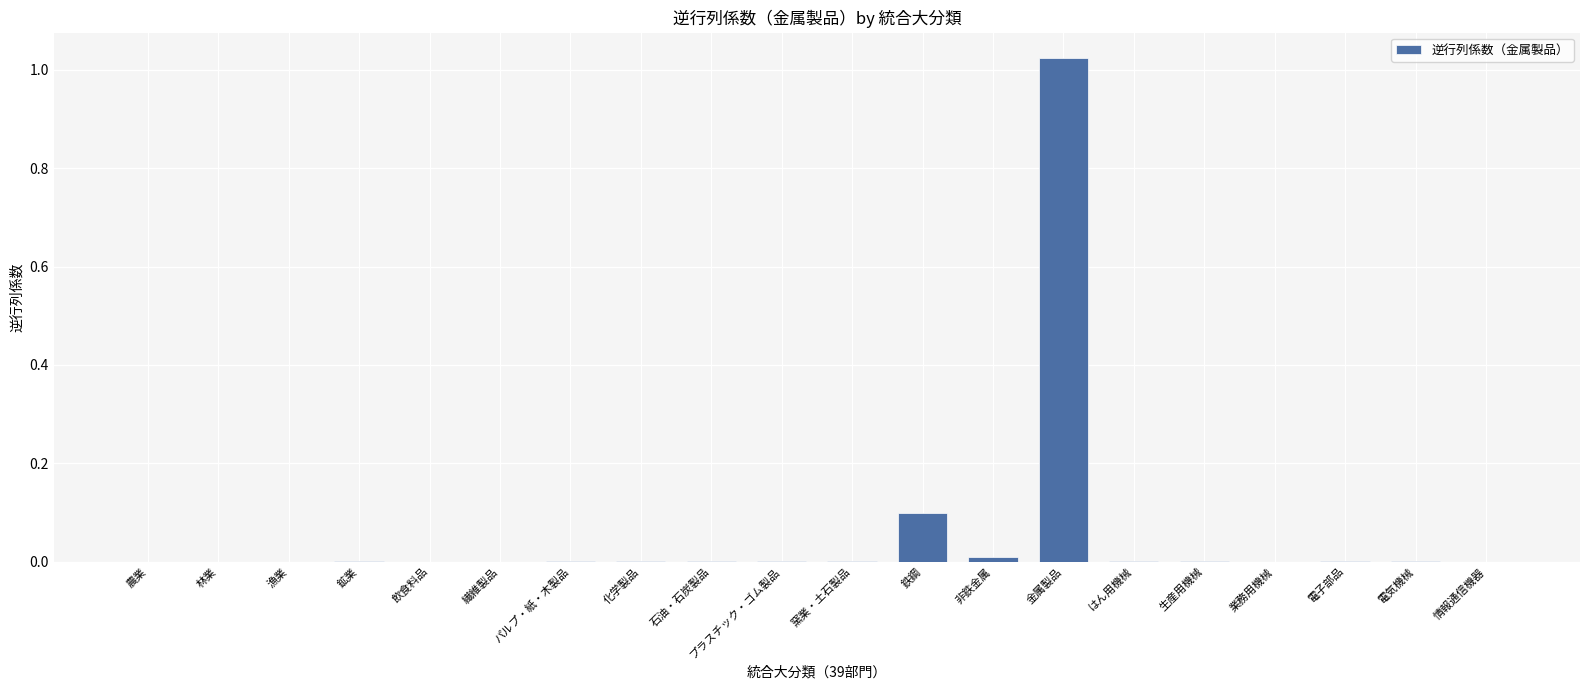

Is it true that the value at 窯業・土石製品 is 0.0?

True